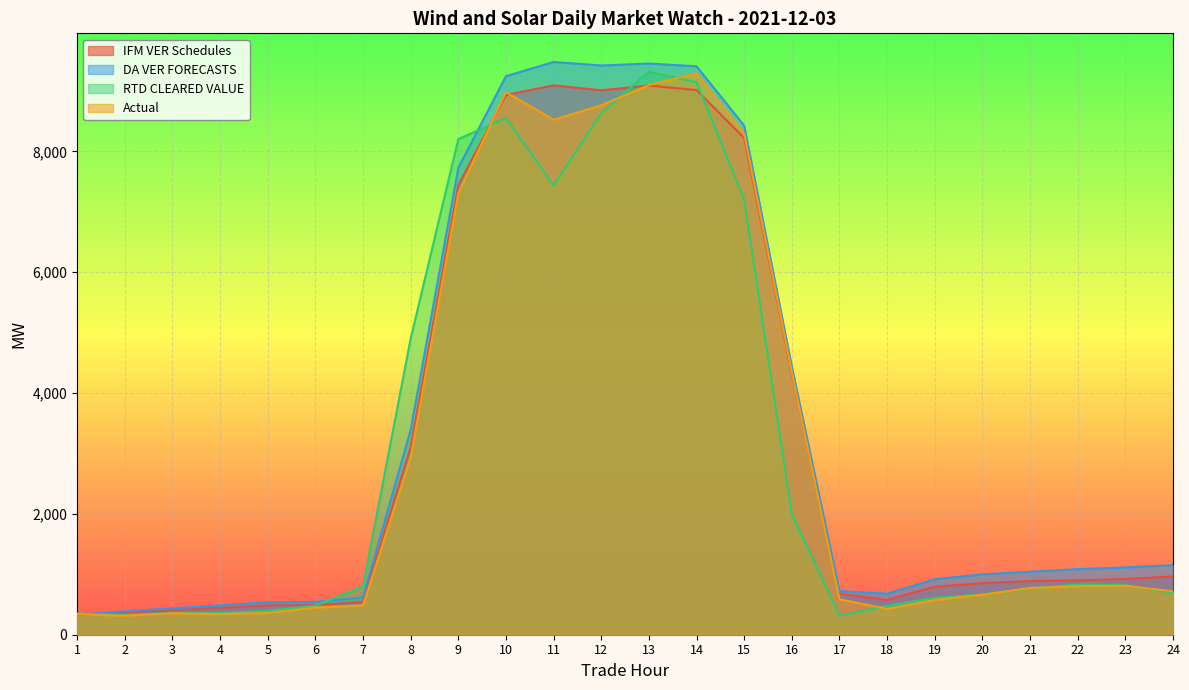

Is it true that RTD CLEARED VALUE equals 2616.2 at 16?

False